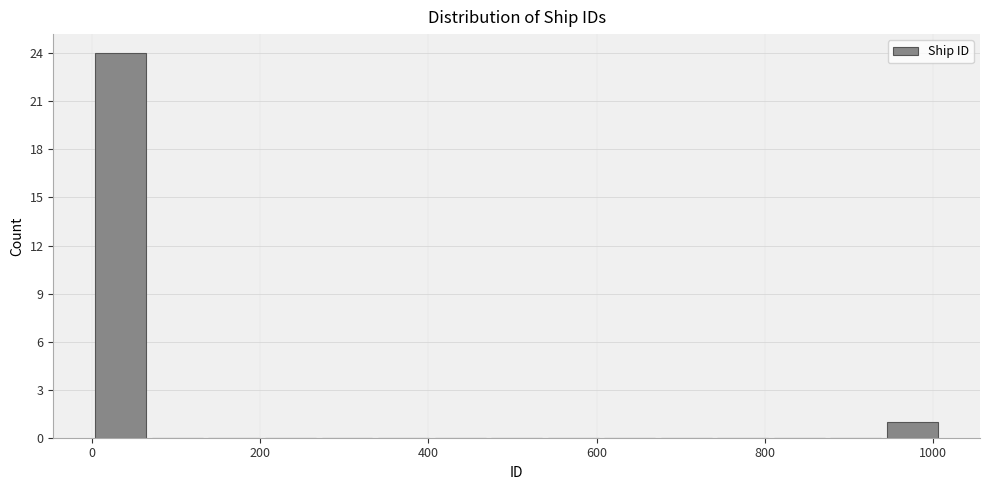

Read against the x-axis, roughly where is the centre of the tallest bar?

40